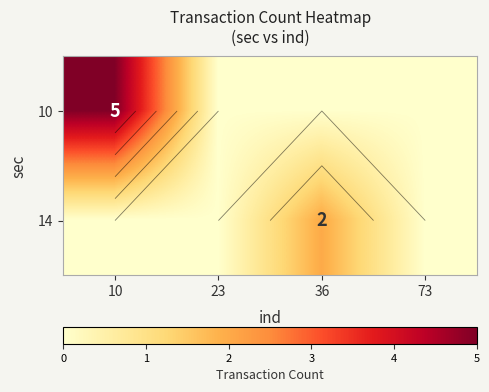

Which category has the highest value in the 10 series?

10